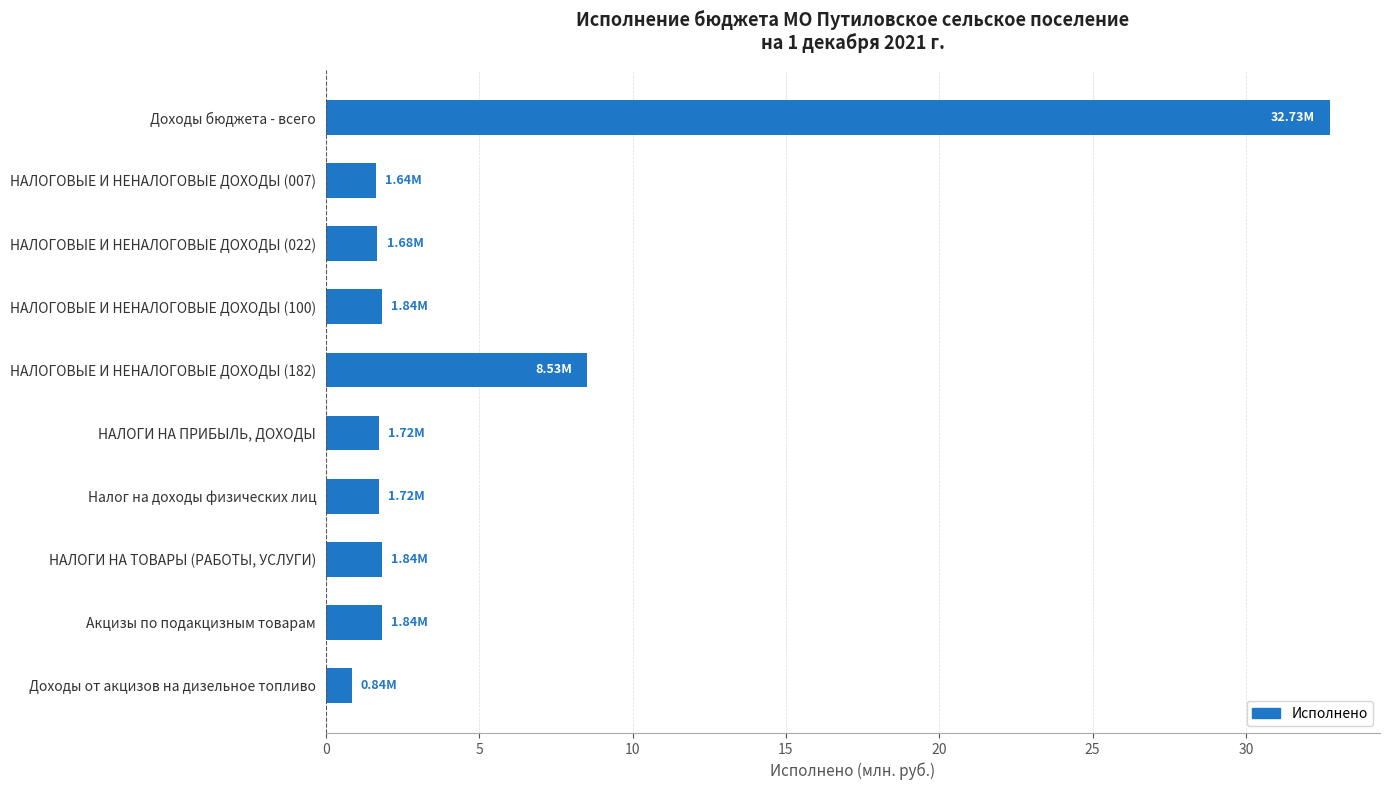

Between Доходы бюджета - всего and Акцизы по подакцизным товарам, which is larger?

Доходы бюджета - всего